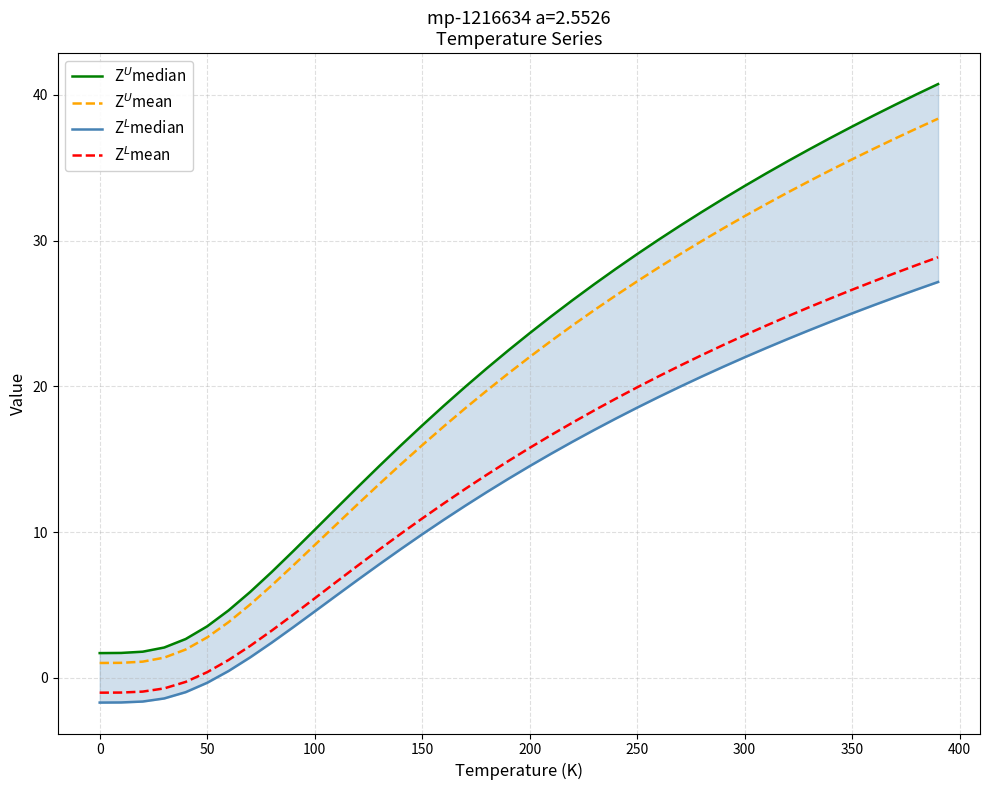

Is the value of Z$^U$median at 350 greater than the value of Z$^L$mean at 350?

Yes